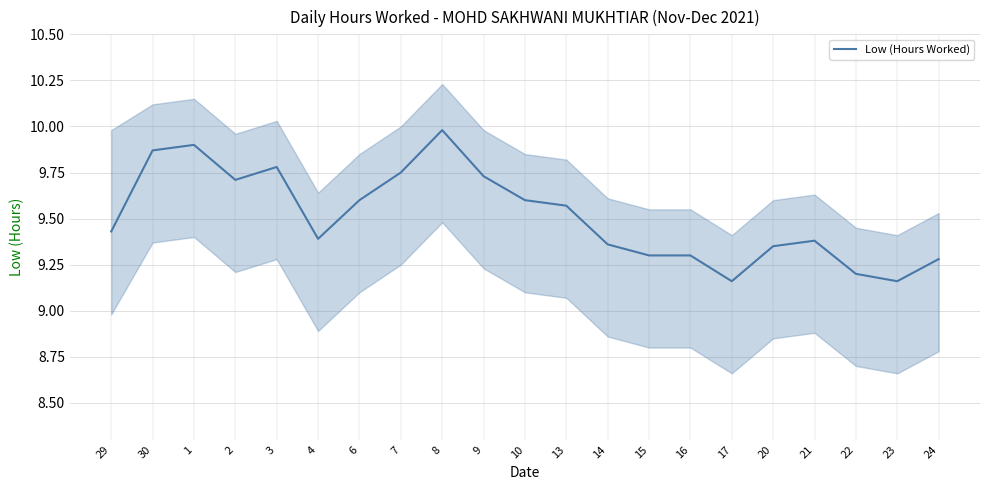

What position from the right is 2?

18